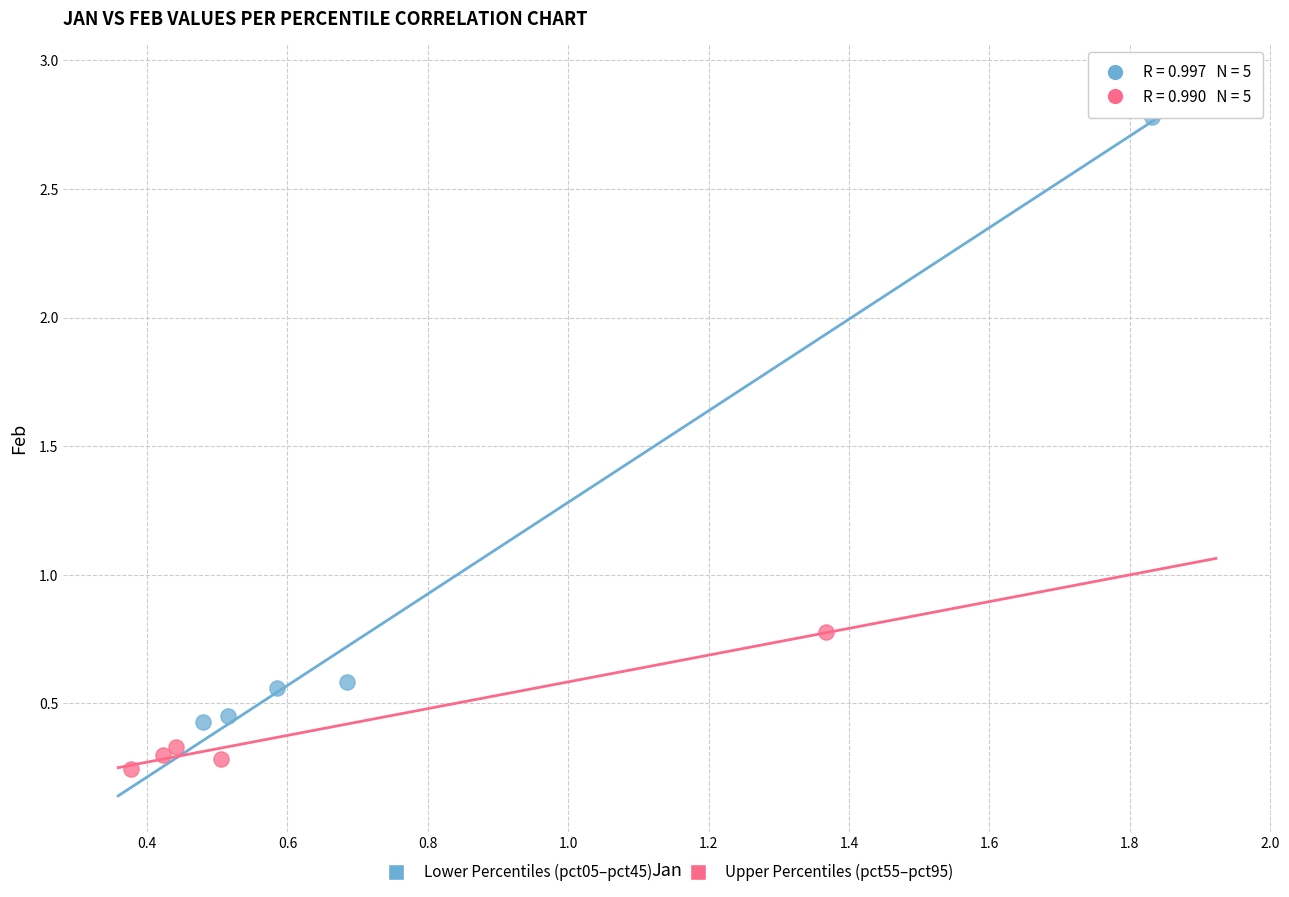

Which series contains the lowest Y value?

Upper Percentiles (pct55–pct95)